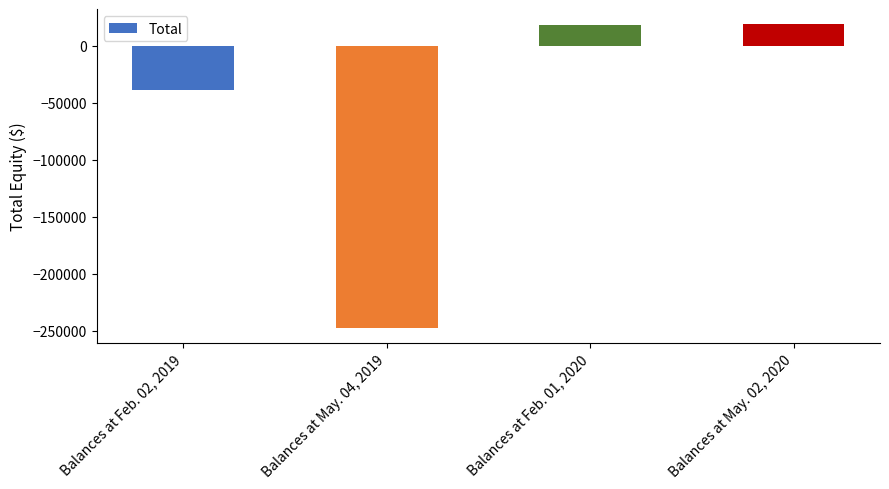

Are the bars horizontal?

No